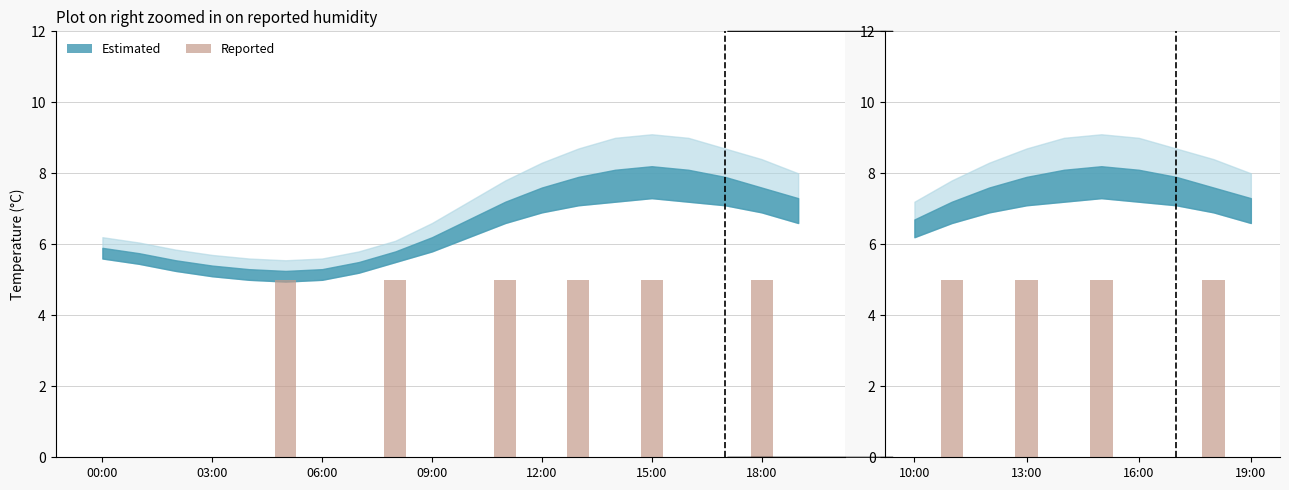

How many bars are there in total?

10